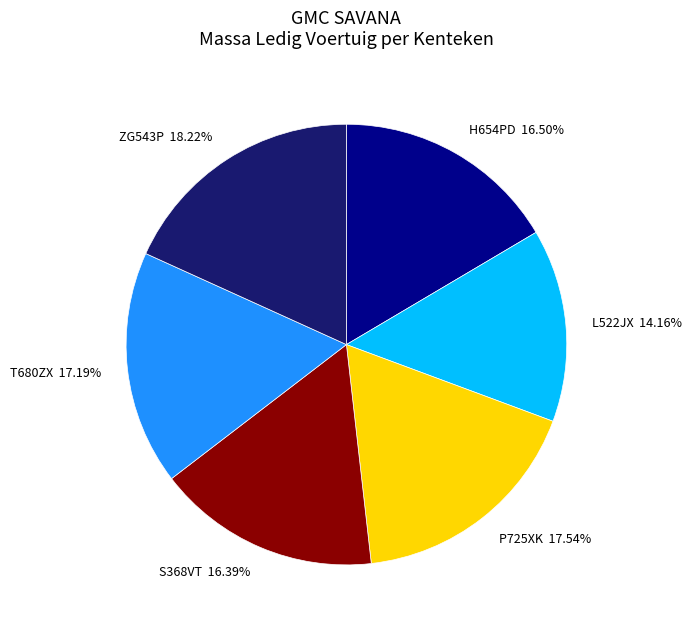

Which has a higher value, H654PD or L522JX?

H654PD